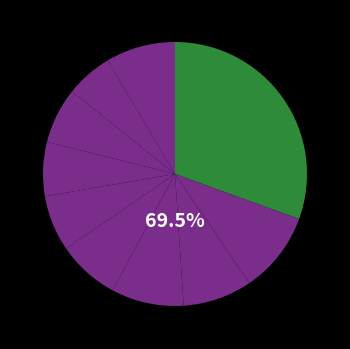

Is there any slice that represents more than half of the pie?

No